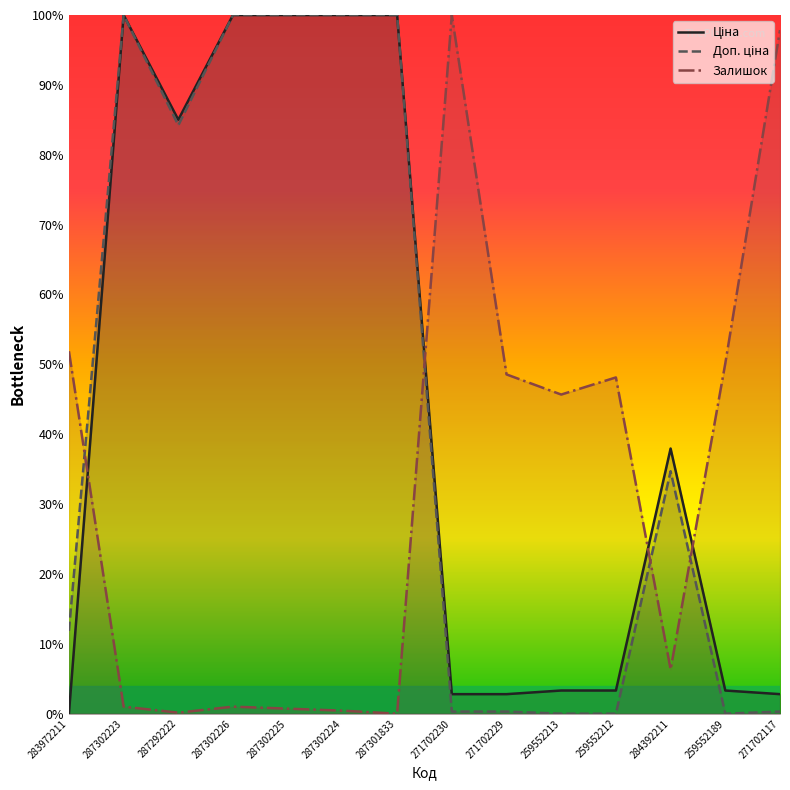

What is the difference between the second highest and minimum values in the Ціна series?

100.0